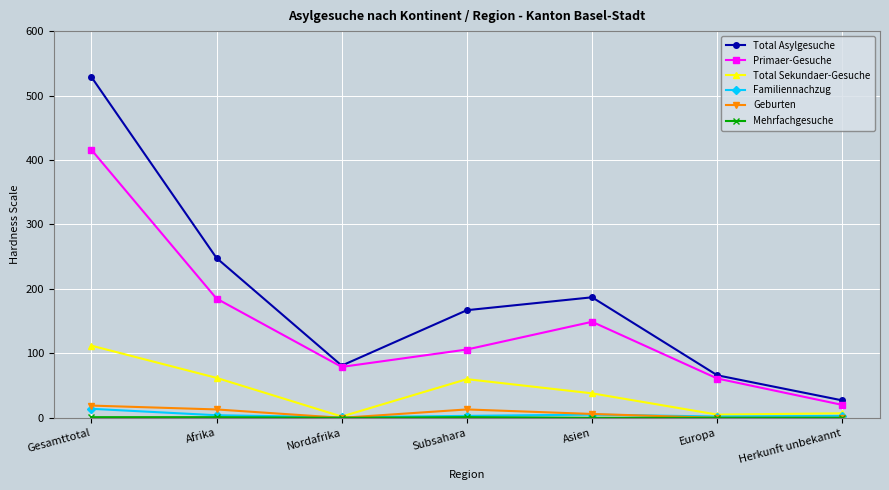

What is the average value of the Total Sekundaer-Gesuche series?

41